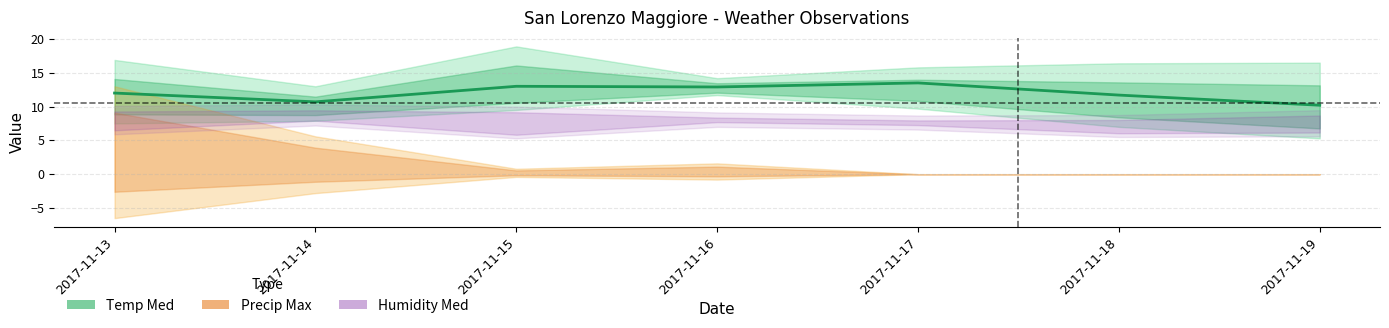

At which category does the chart reach its minimum across all series?

2017-11-19